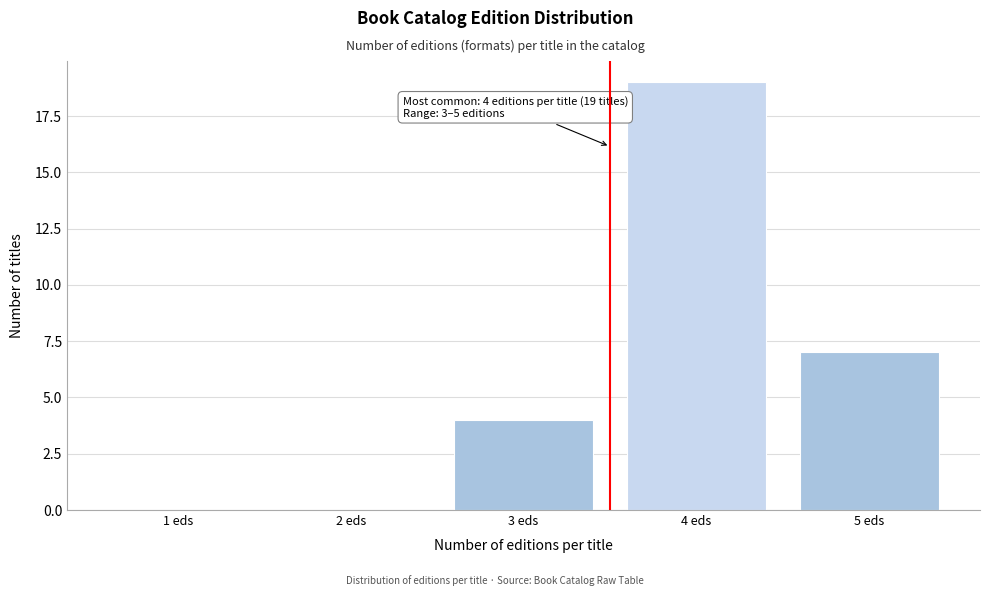

Reading left to right, what are all the values shown in this chart?

1 eds=0	2 eds=0	3 eds=4	4 eds=19	5 eds=7